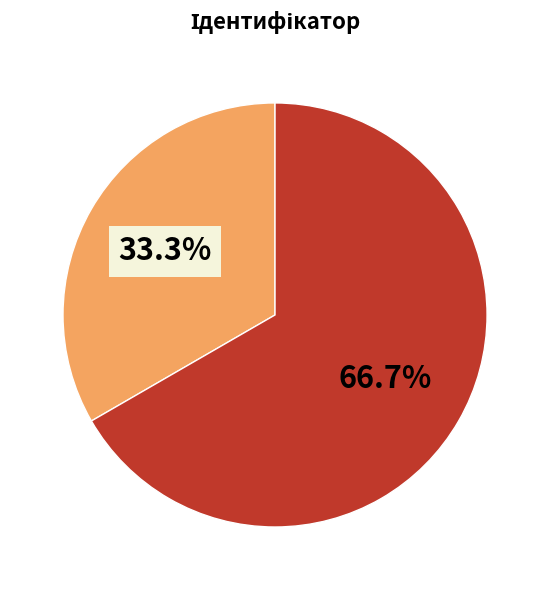

Is there a majority slice in this chart?

Yes